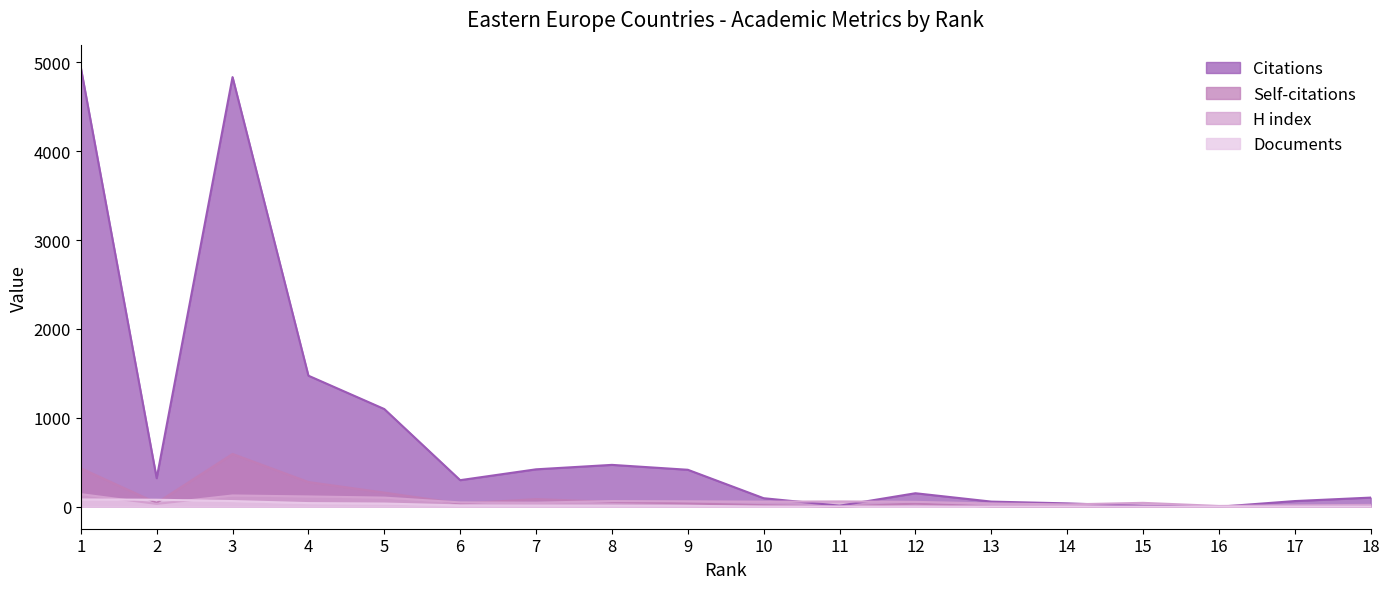

Which has a higher value, 5 or 18?

5